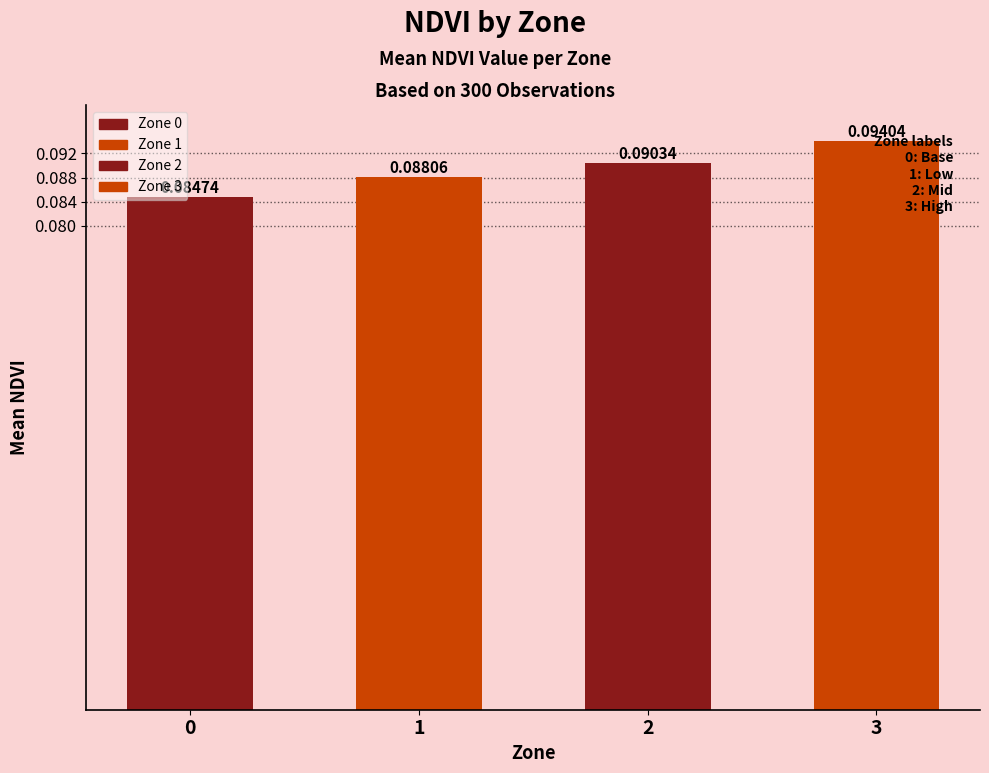

Reading right to left, what are all the values shown in this chart?

0.1	0.1	0.1	0.1